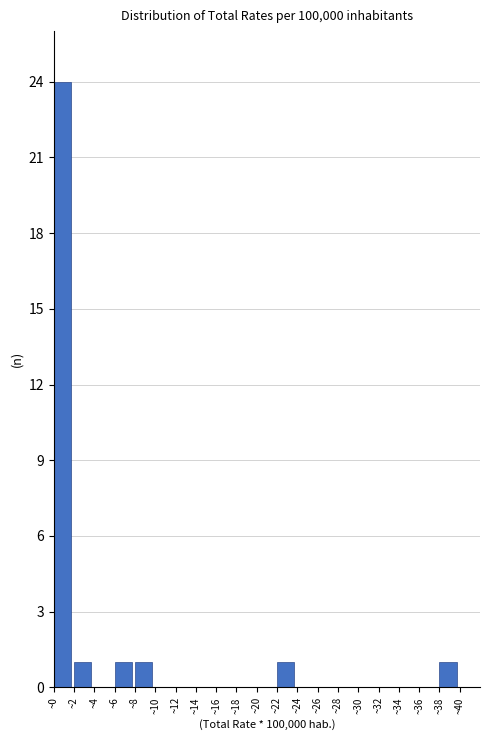

Reading left to right, list every bar in this chart as the range it spans on the x-axis followed by its height. The values are not printed on the chart, so give them approximately, as read against the axis.

0 to 2: 24
2 to 4: 1
4 to 6: 0
6 to 8: 1
8 to 10: 1
10 to 12: 0
12 to 14: 0
14 to 16: 0
16 to 18: 0
18 to 20: 0
20 to 22: 0
22 to 24: 1
24 to 26: 0
26 to 28: 0
28 to 30: 0
30 to 32: 0
32 to 34: 0
34 to 36: 0
36 to 38: 0
38 to 40: 1
40 to 42: 0